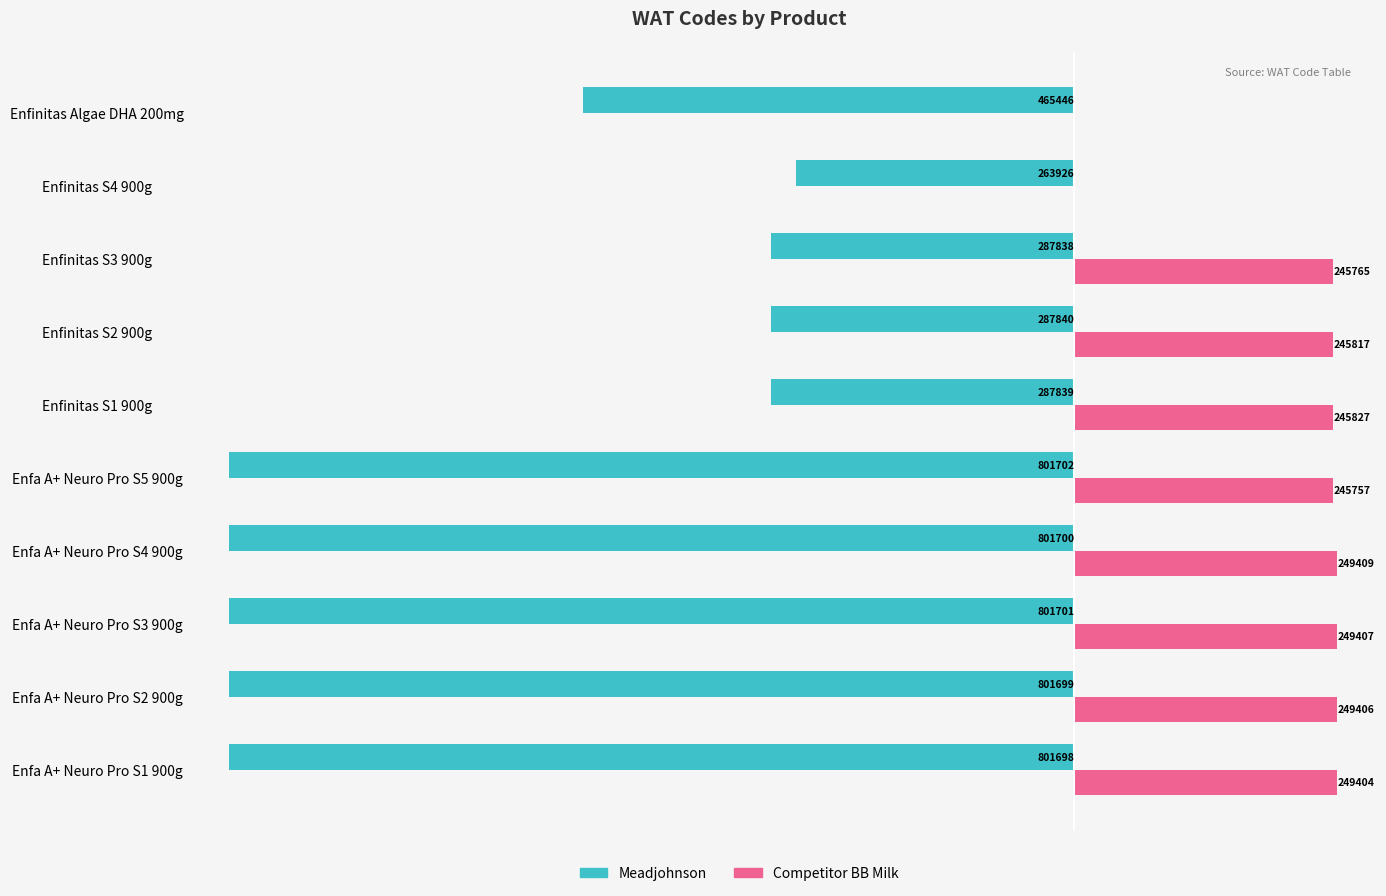

What are all the series names shown in the legend?

Meadjohnson, Competitor BB Milk